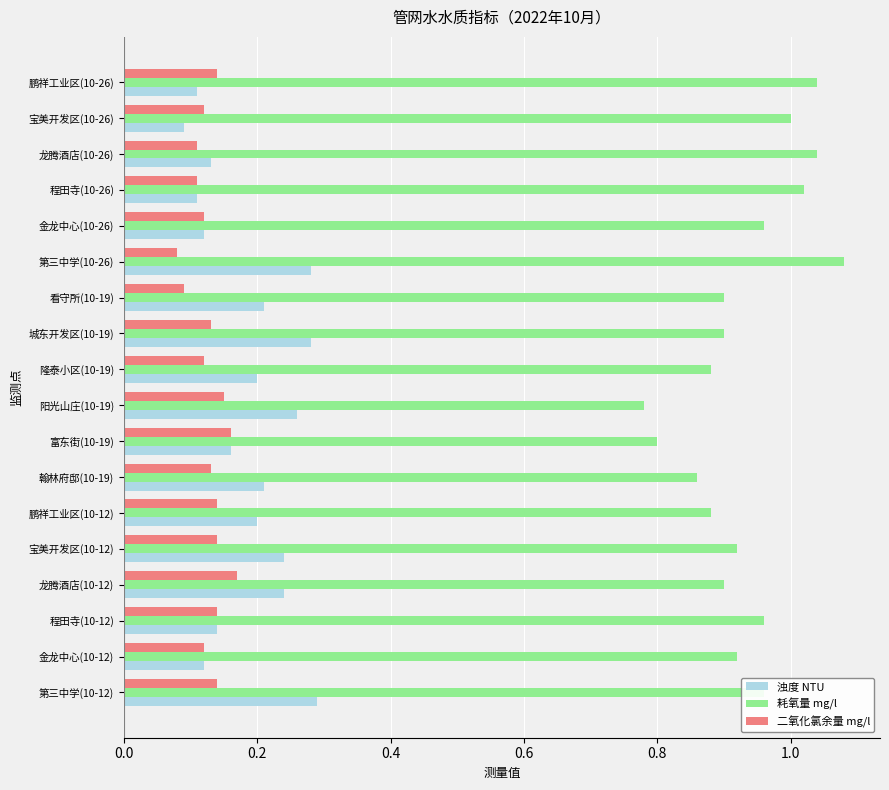

What is the sum of all 浊度 NTU values?

3.4